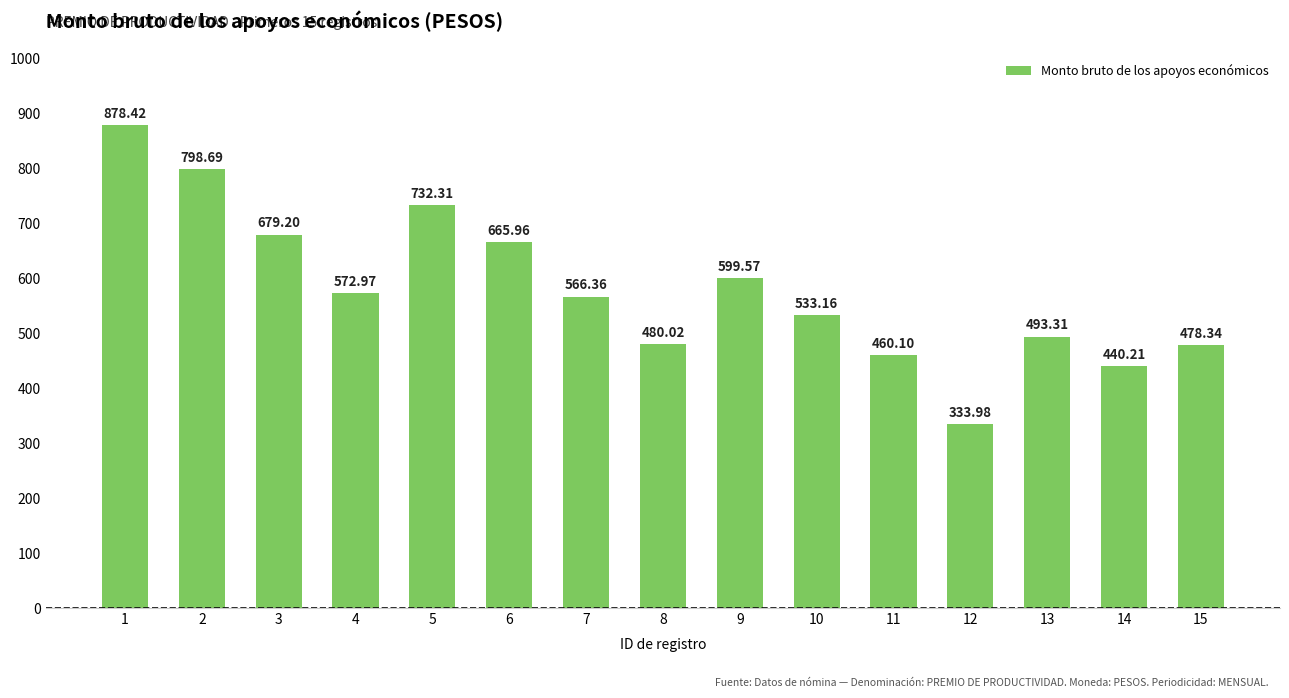

Reading left to right, what are all the values shown in this chart?

1=878.4	2=798.7	3=679.2	4=573.0	5=732.3	6=666.0	7=566.4	8=480.0	9=599.6	10=533.2	11=460.1	12=334.0	13=493.3	14=440.2	15=478.3